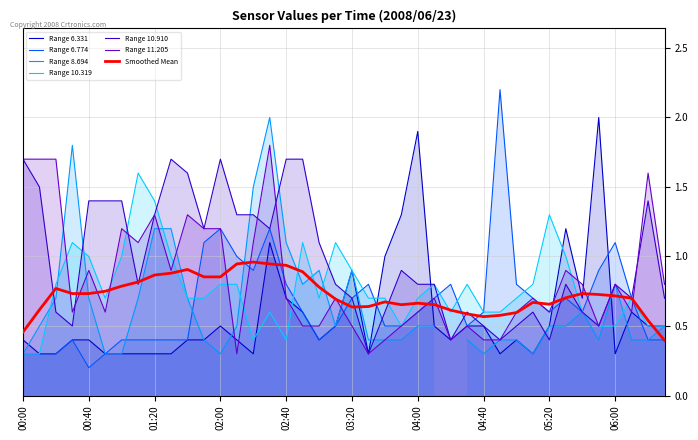

Which has a higher value, 2008/06/23 00:30 or 2008/06/23 03:50?

2008/06/23 03:50